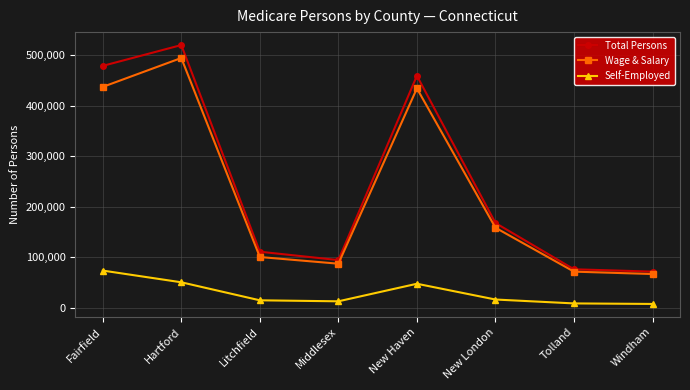

Does the chart have visible grid lines?

Yes